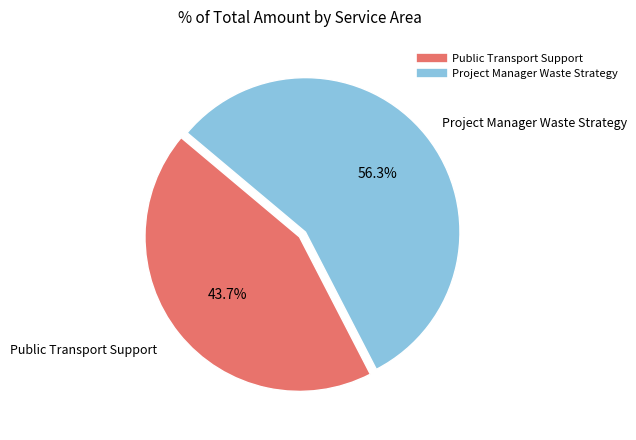

What is the ratio of the value at Public Transport Support to the value at Project Manager Waste Strategy?

0.8